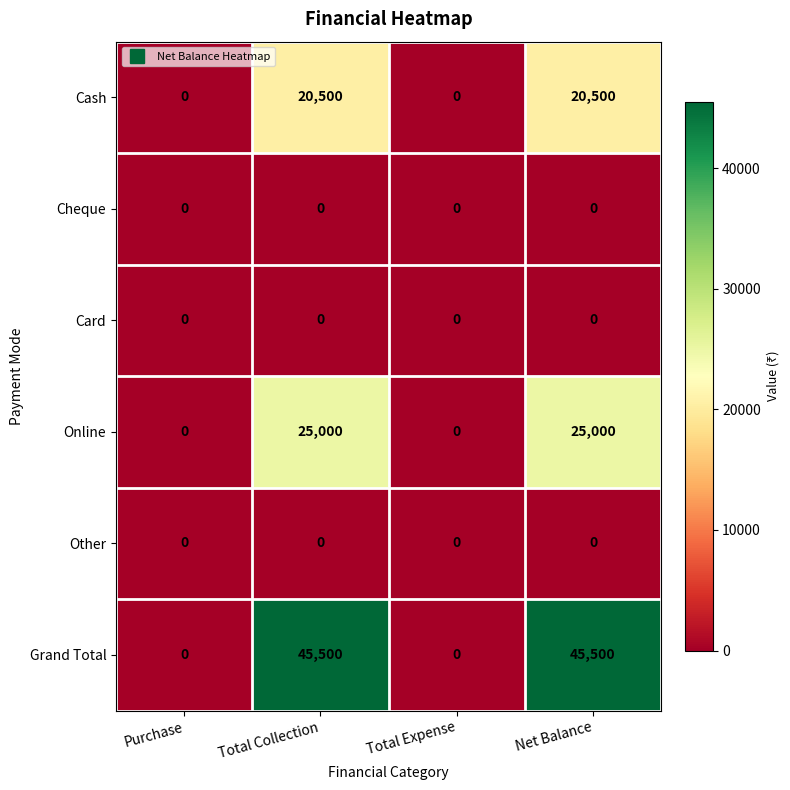

The Card series shows 0 at Total Expense. True or false?

True